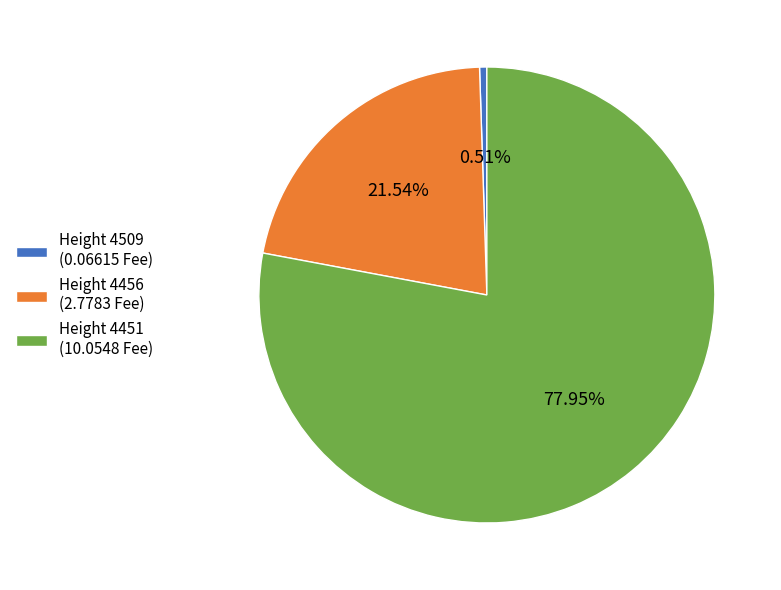

Combined, do Height 4456 (2.7783 Fee) and Height 4451 (10.0548 Fee) account for over 50%?

Yes